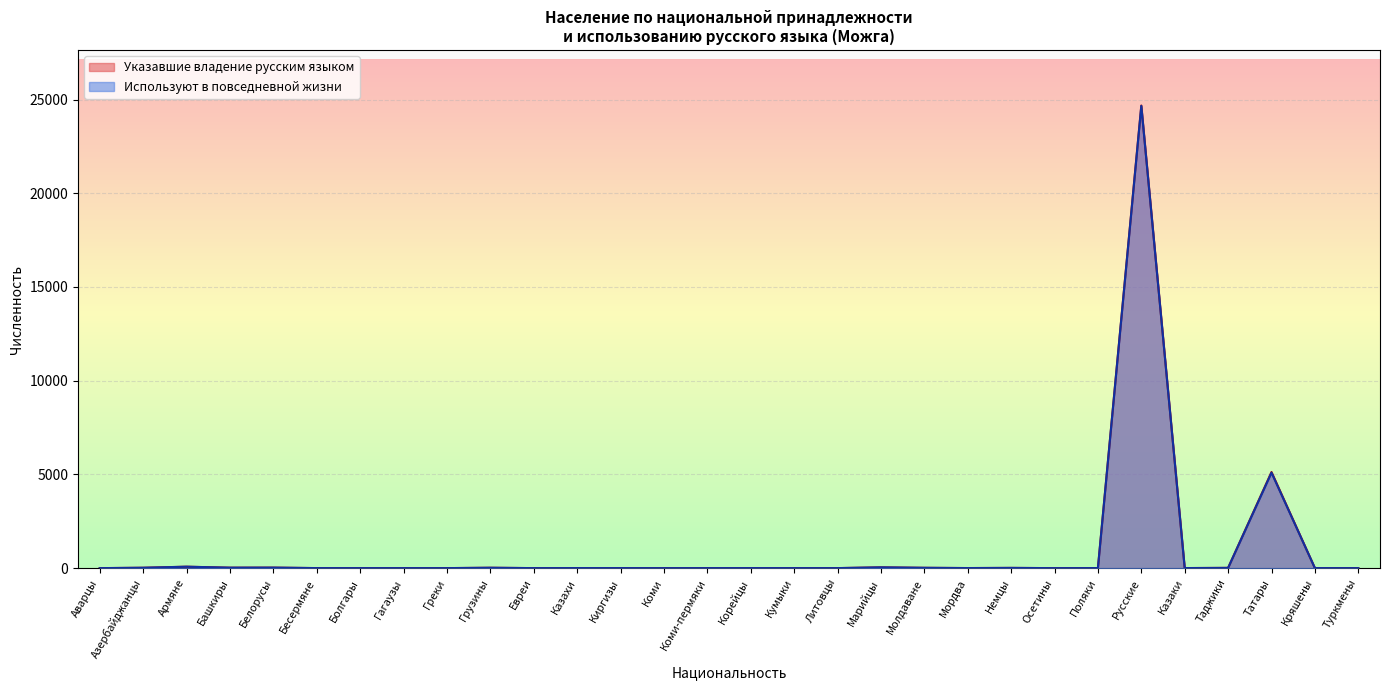

Reading left to right, extract all data points from this chart.

Указавшие владение русским языком: 1	21	77	25	28	3	2	2	2	21	2	4	3	1	2	3	2	2	43	18	5	13	1	4	24682	4	15	5129	3	1
Используют в повседневной жизни: 1	21	77	25	28	3	2	2	2	21	2	4	3	1	2	3	2	2	43	18	4	13	1	4	24660	4	13	5092	3	1